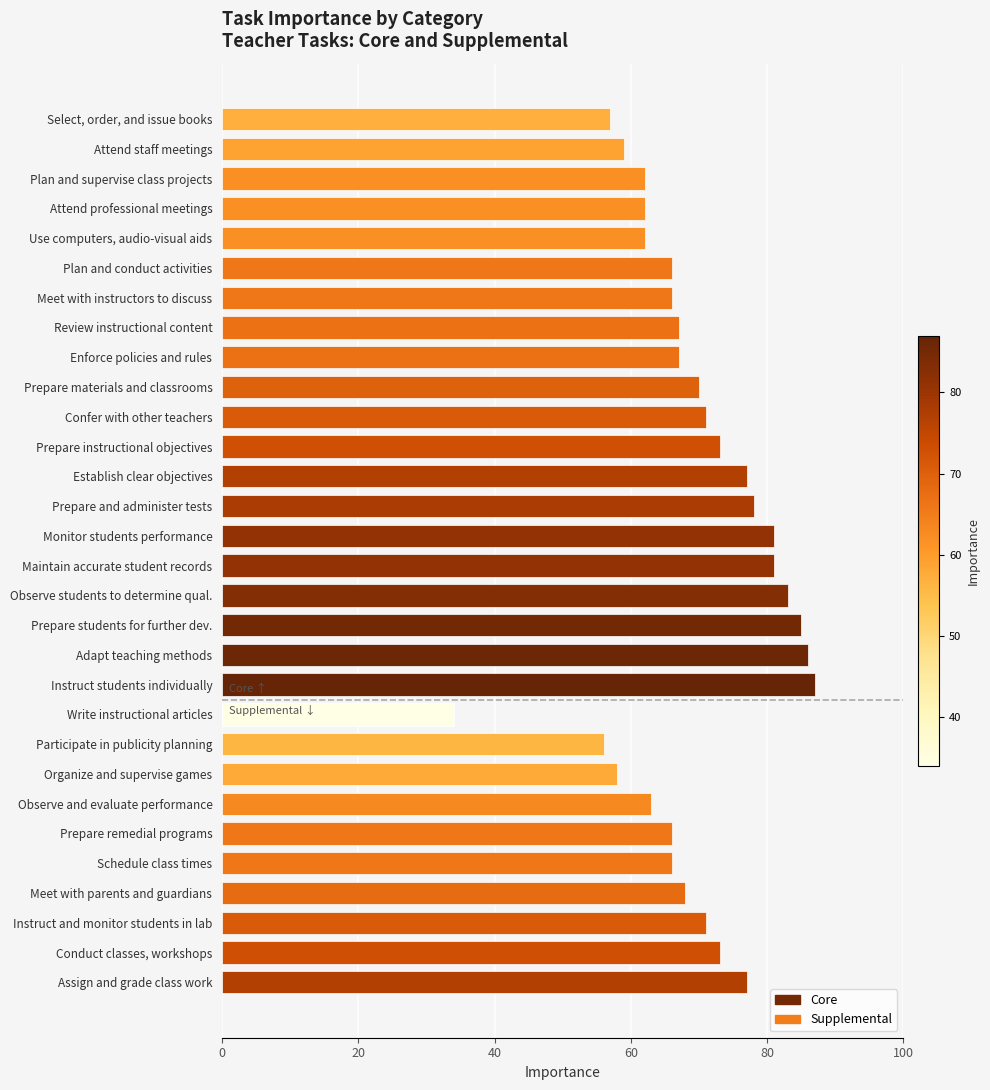

The chart shows a value of 77 at Establish clear objectives. True or false?

True